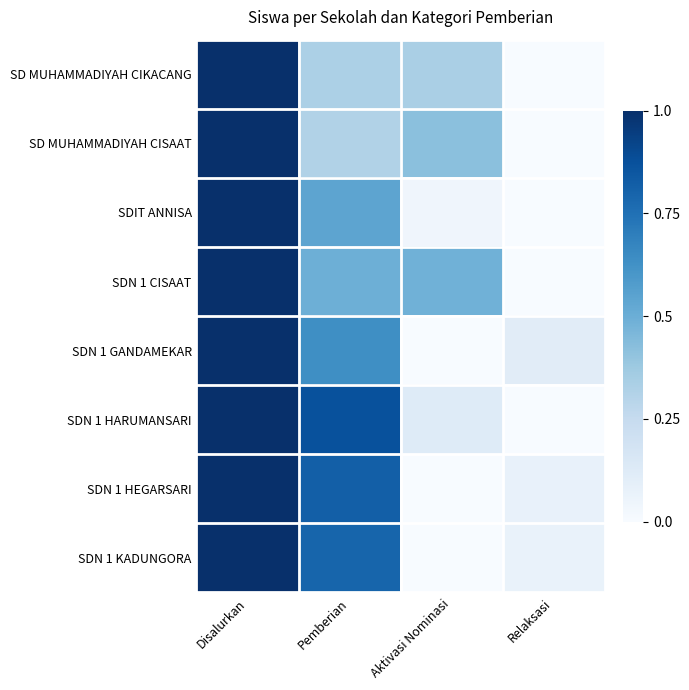

At how many categories does at least one series exceed 0?

4